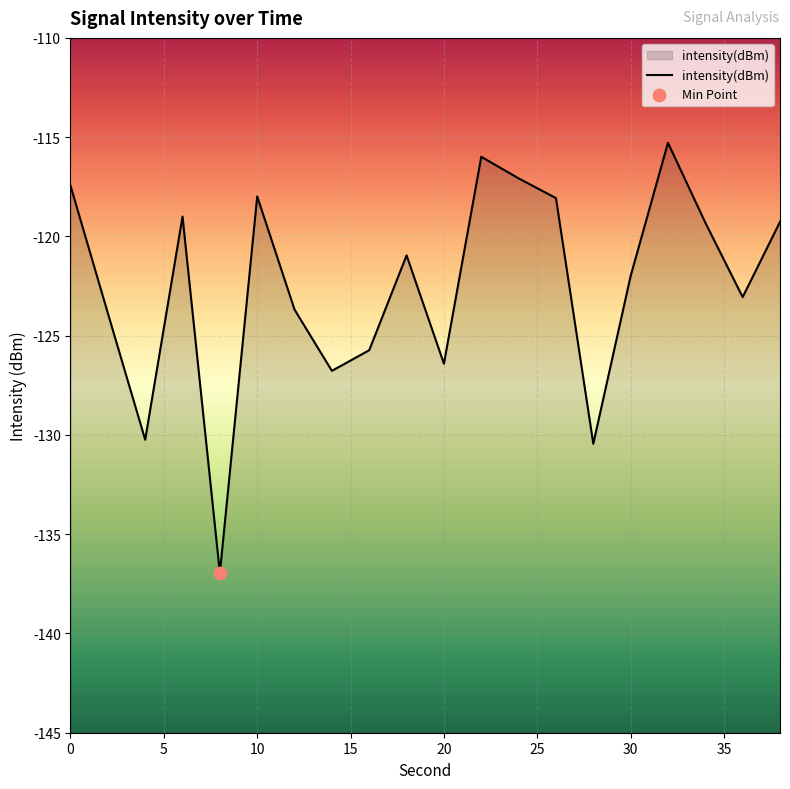

Between 10 and 14, which is larger?

10